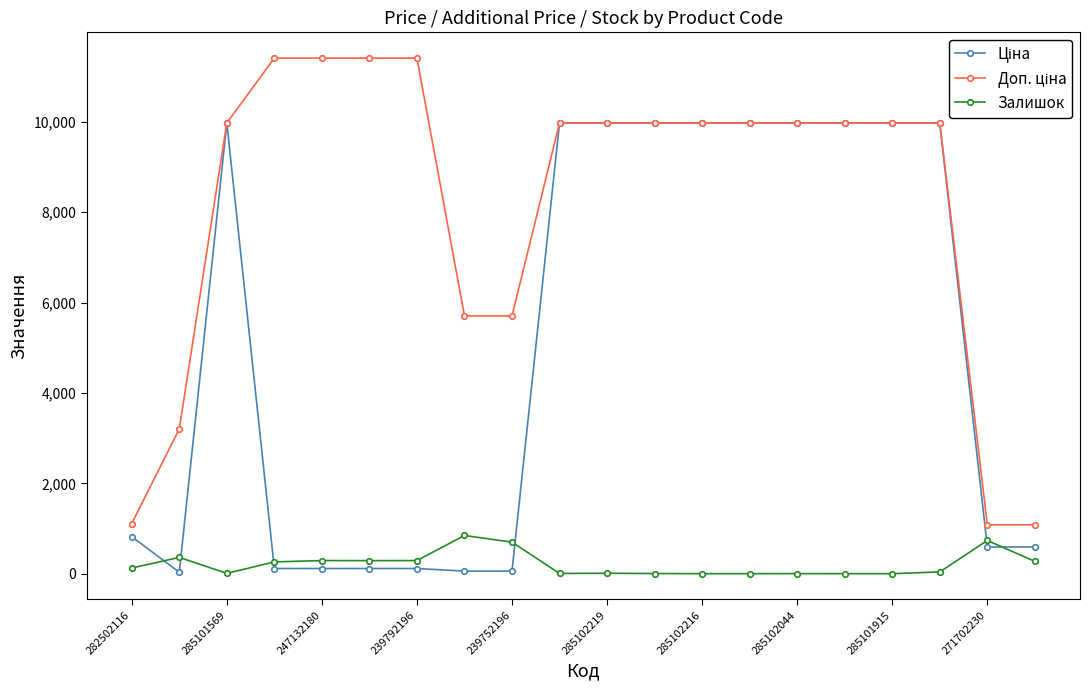

What is the maximum value shown in the chart?

11410.0